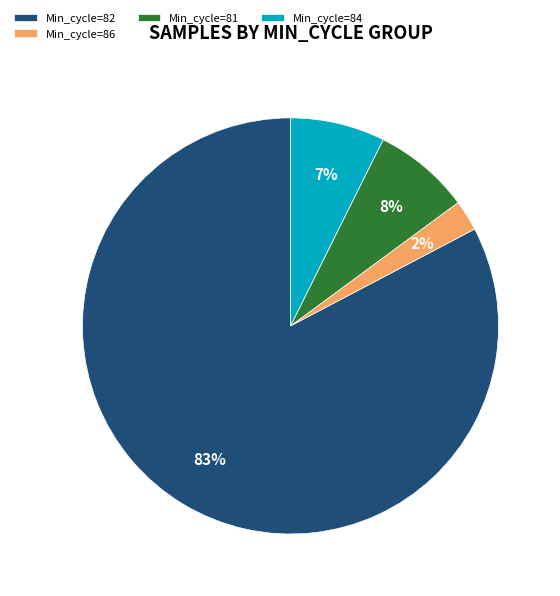

Combined, do Min_cycle=86 and Min_cycle=81 account for over 50%?

No